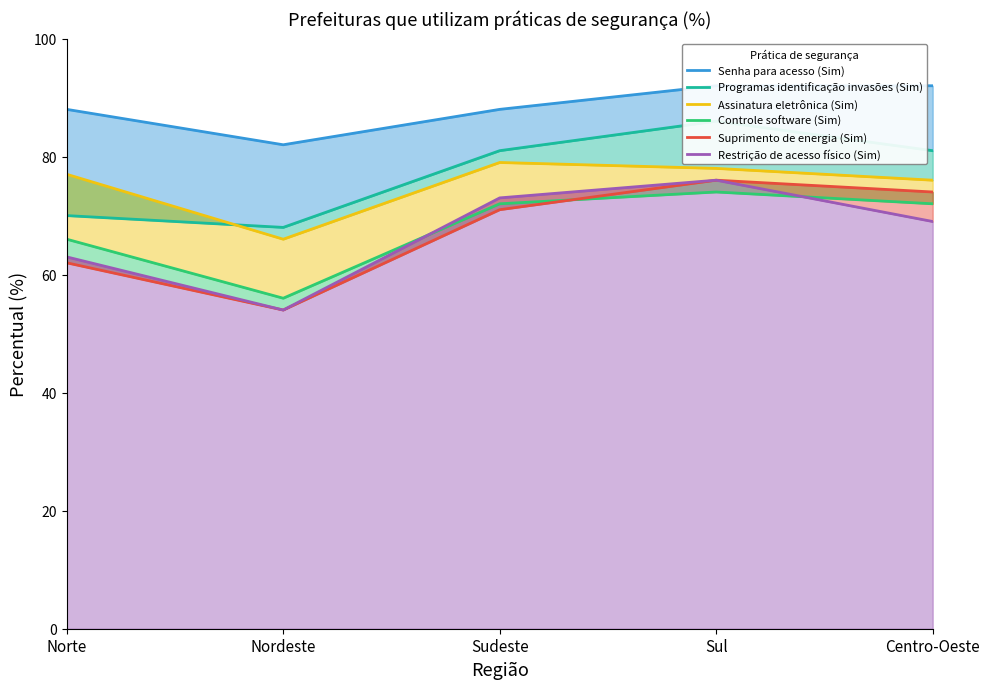

What position from the right is Centro-Oeste?

1